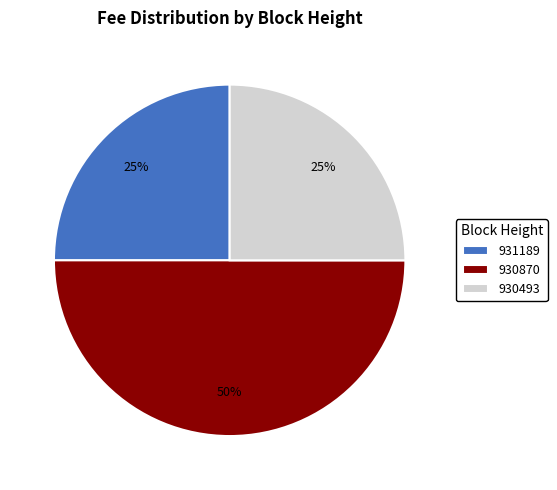

Is it true that 930870 is 35% of the pie?

False